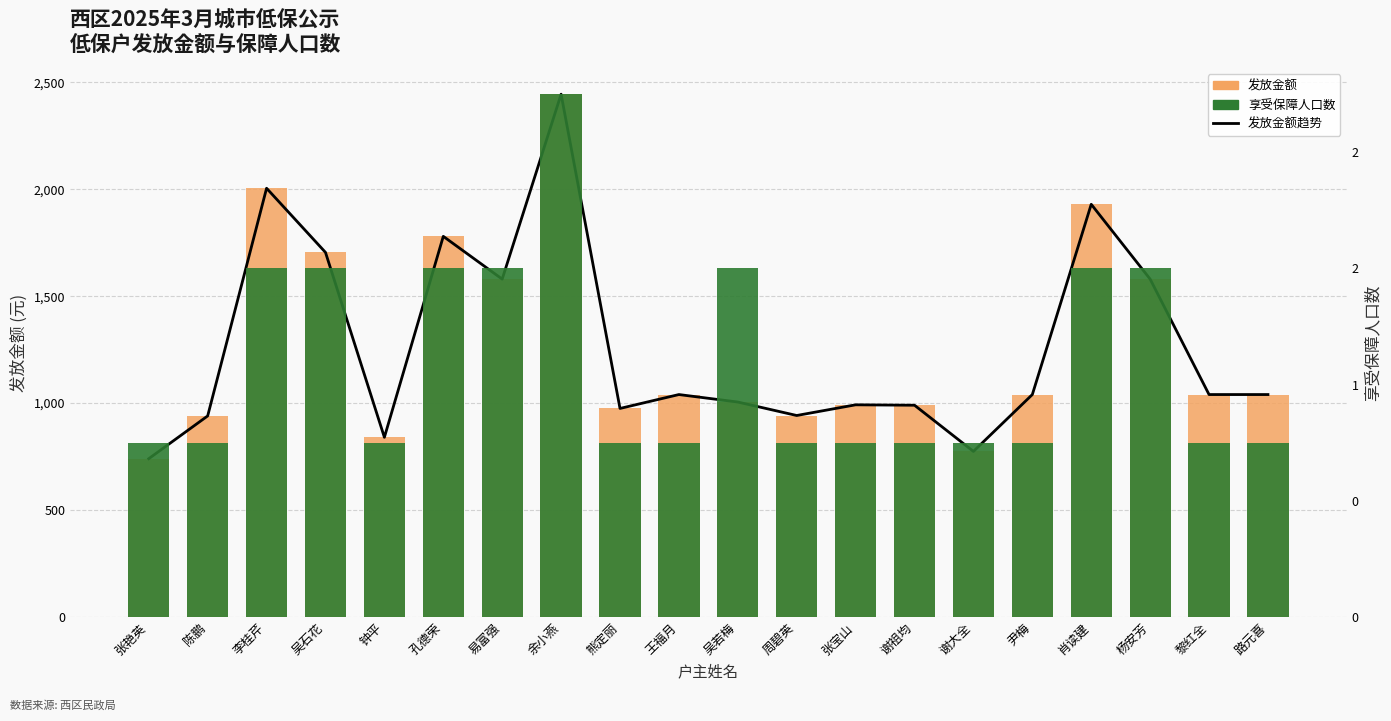

How many values in the 享受保障人口数 series exceed 300?

8